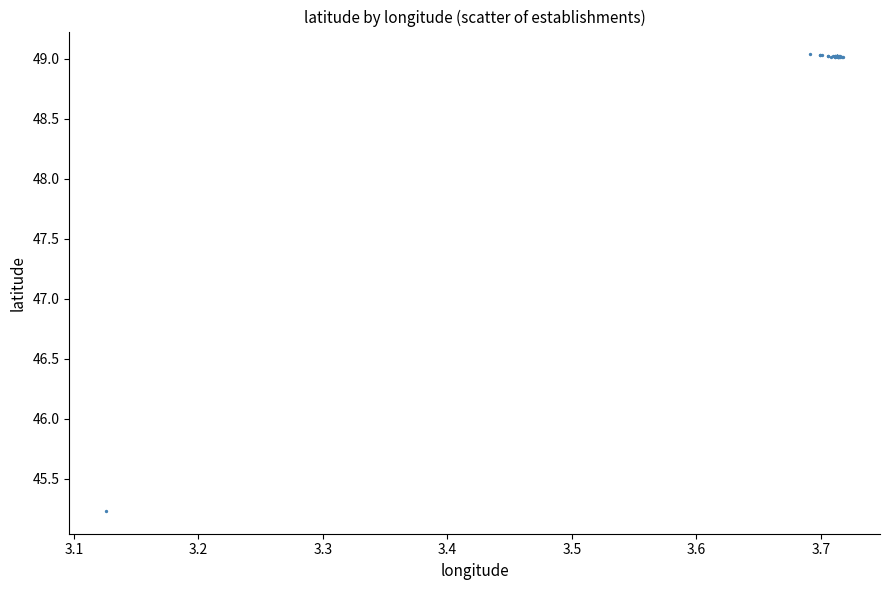

What Y value in the scatter plot is closest to 47?

45.2